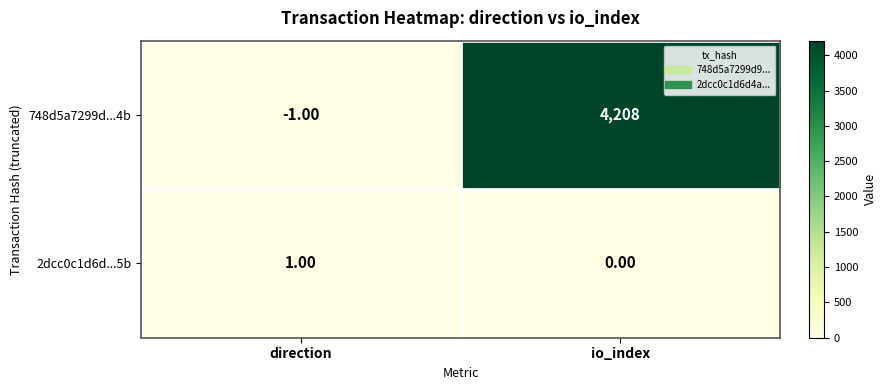

Which series changed the most between direction and io_index?

748d5a7299d...4b